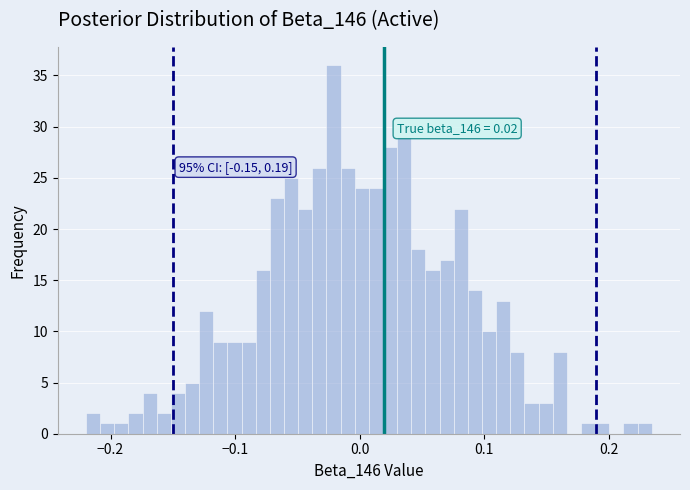

Around what value on the x-axis is the tallest bar? Give the approximate position of its centre, as read against the axis.

-0.02